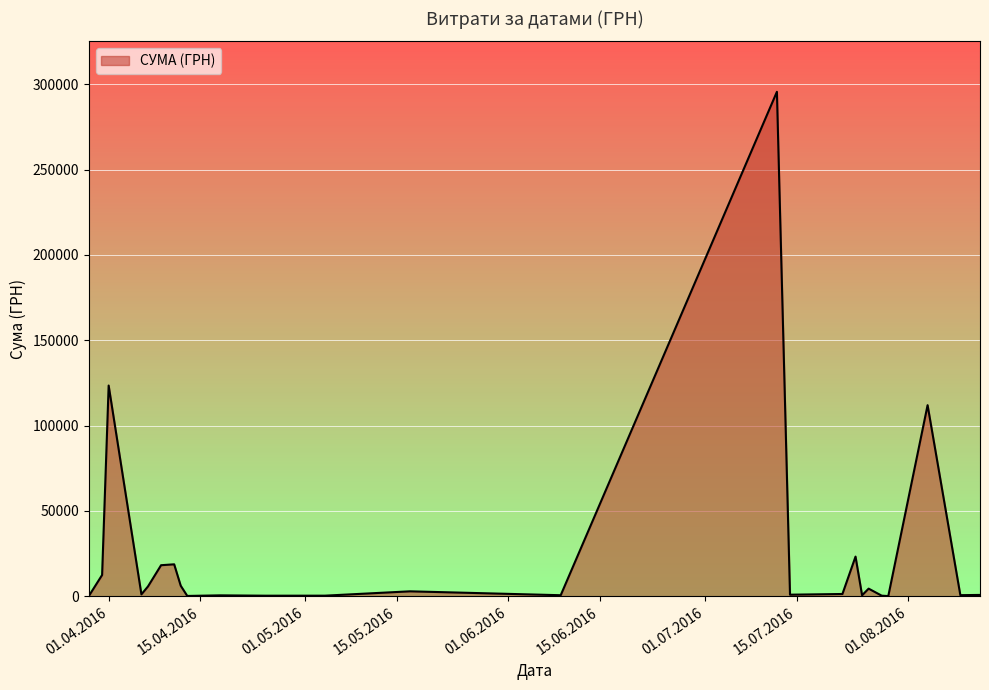

What is the sum of all values?

630977.9